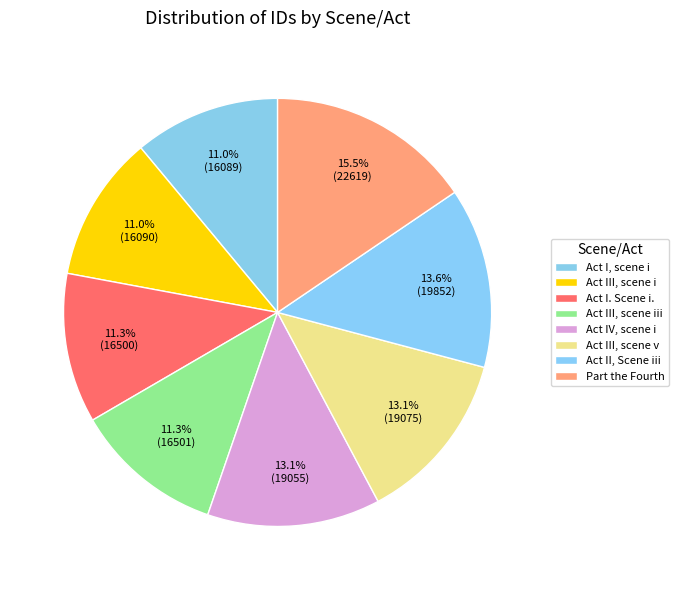

How many segments does this pie chart have?

8